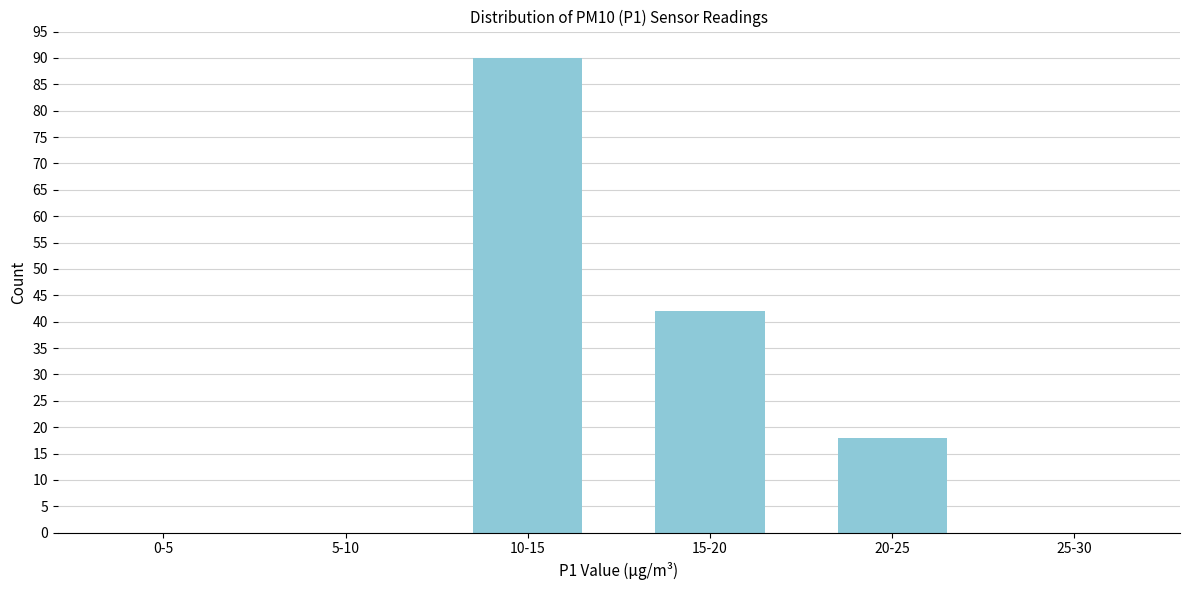

Reading left to right, transcribe all the data shown in this chart.

0-5=0	5-10=0	10-15=90	15-20=42	20-25=18	25-30=0